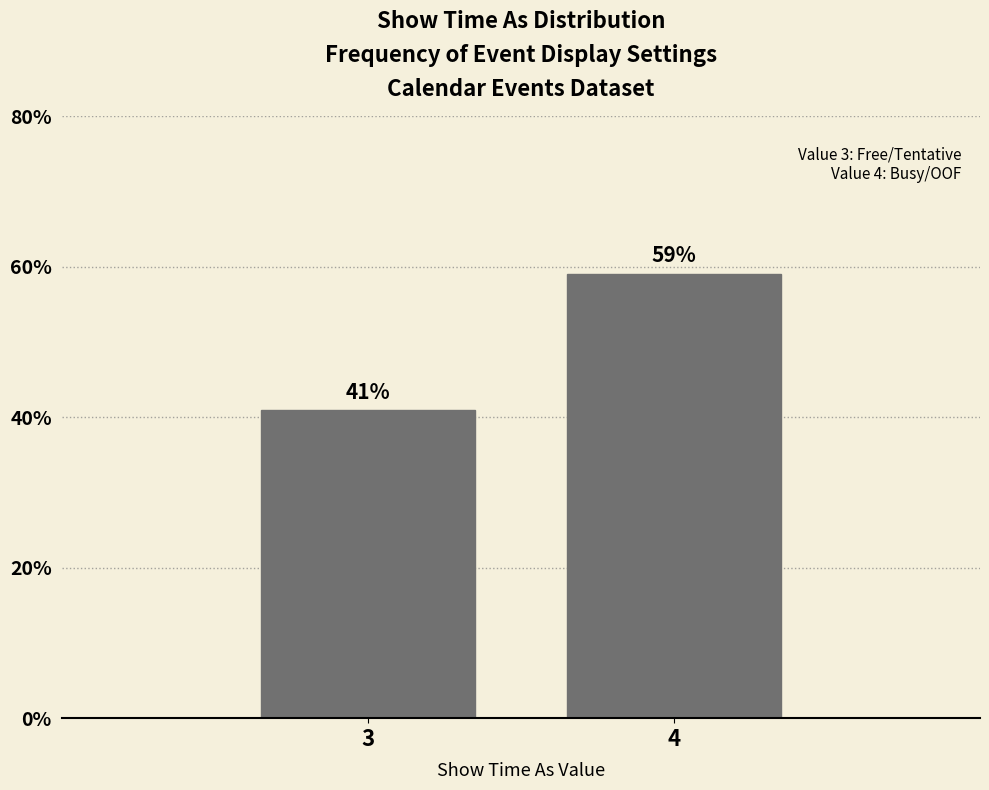

What is the average value?

50.0